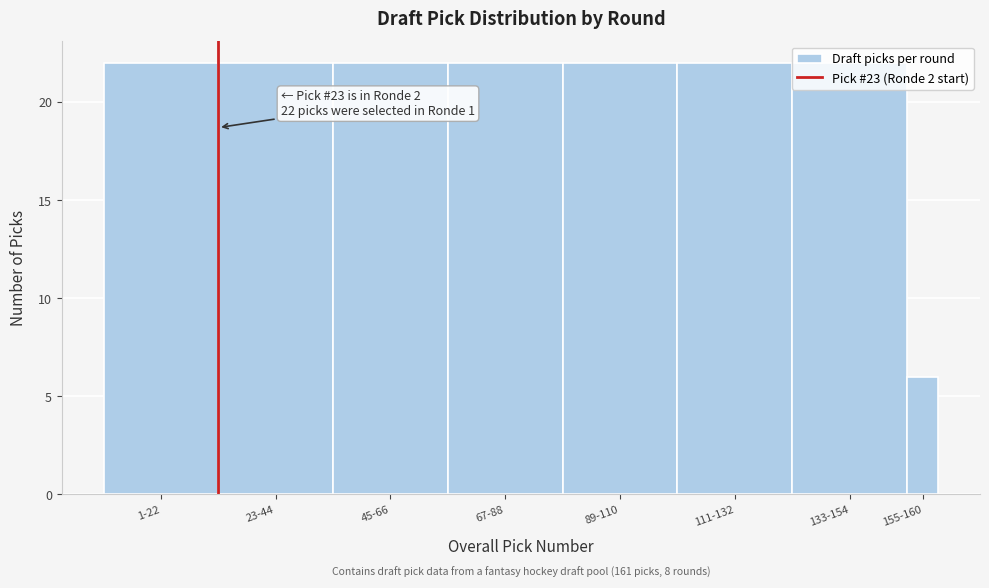

What is the value of the 1st bar from the left?

22